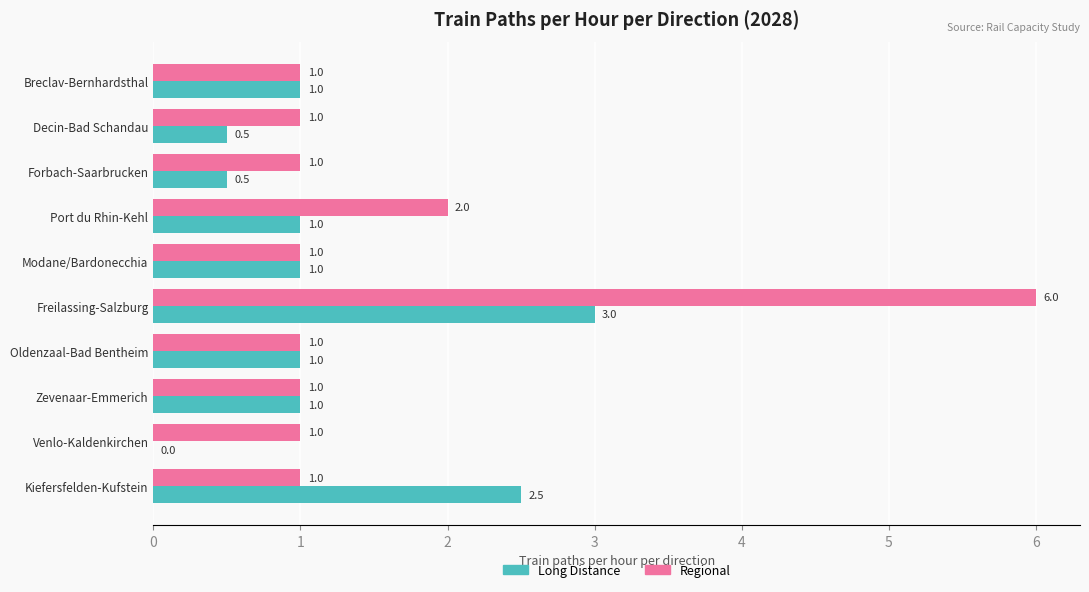

The value of Long Distance at Decin-Bad Schandau is 0.8. True or false?

False